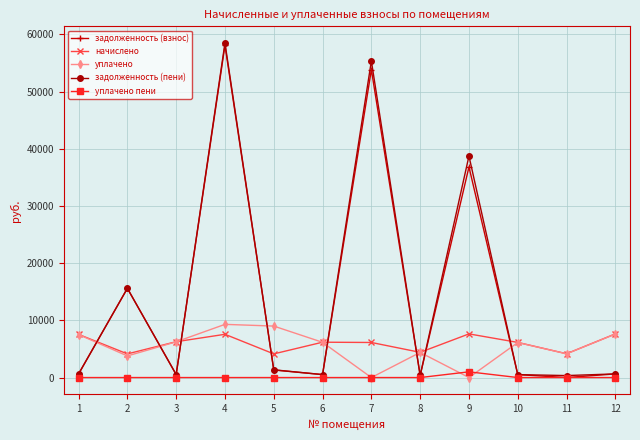

What are all the series names shown in the legend?

задолженность (взнос), начислено, уплачено, задолженность (пени), уплачено пени